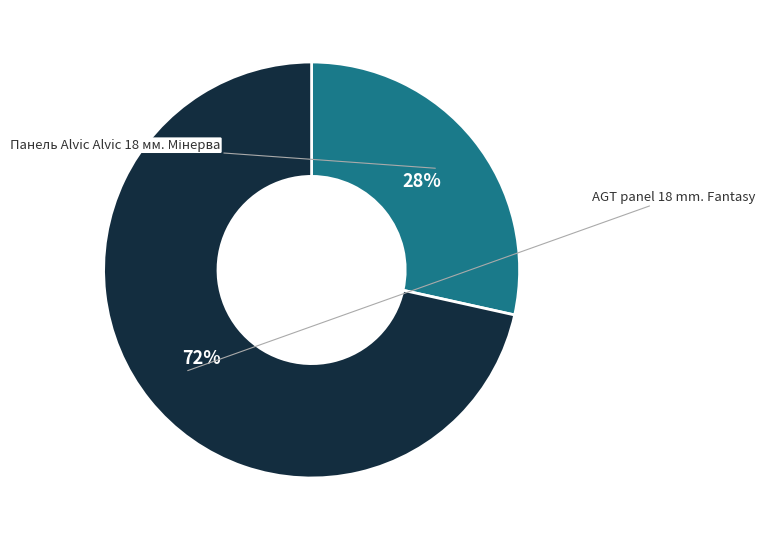

To the nearest percent, what is the average slice percentage?

50%